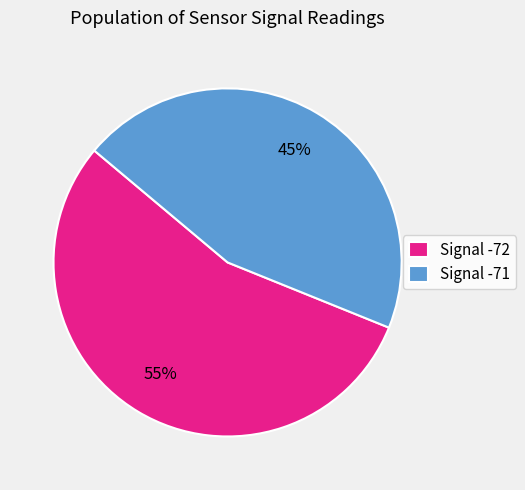

Is it true that Signal -72 is 68% of the pie?

False